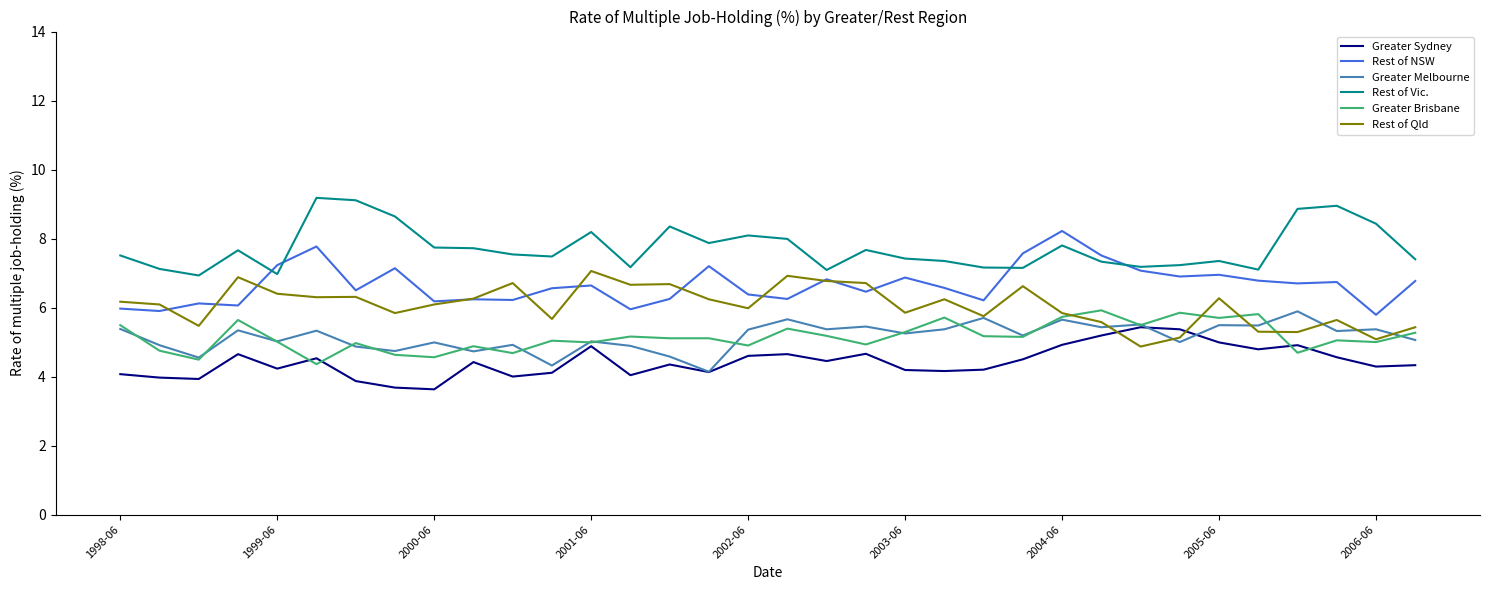

True or false: Rest of NSW and Greater Brisbane intersect in this chart.

False